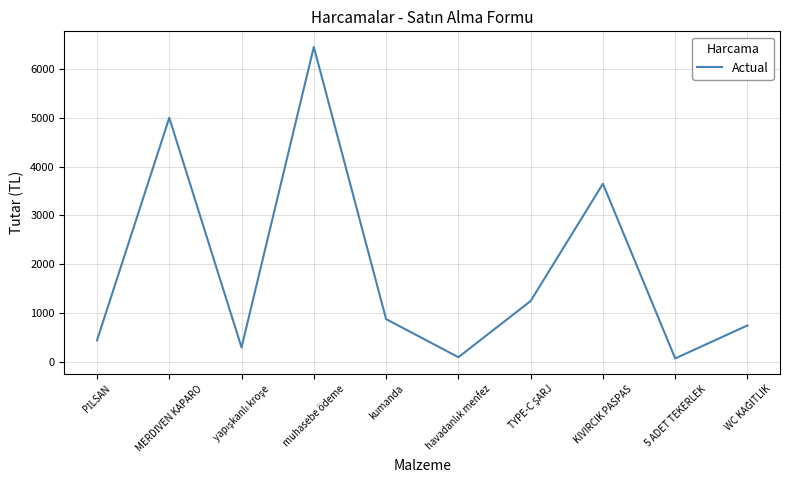

How many interior local peaks (higher than both neighbors) does the data have?

3